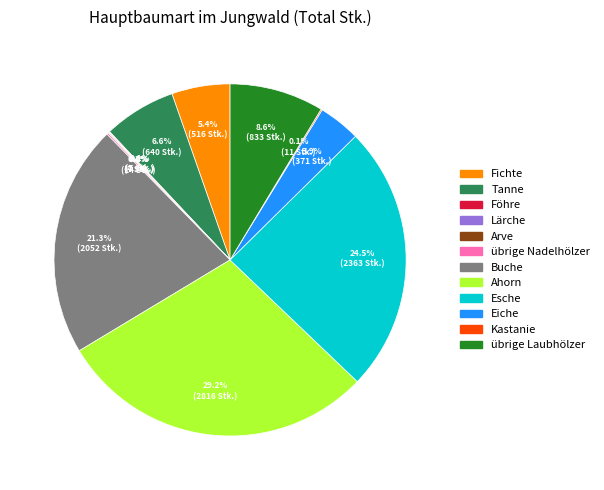

Between Ahorn and Eiche, which is larger?

Ahorn